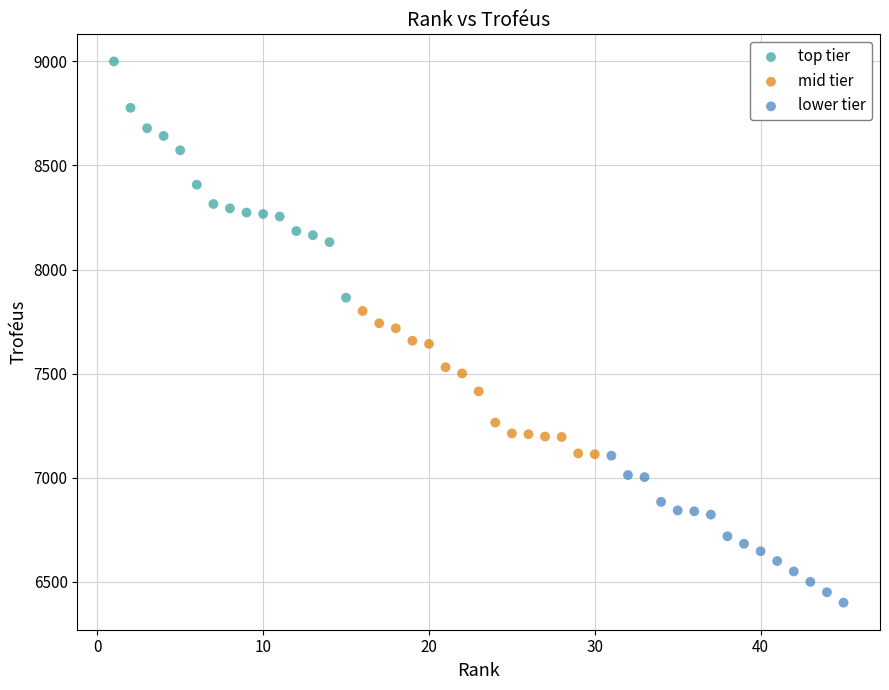

What are all the series names shown in the legend?

top tier, mid tier, lower tier